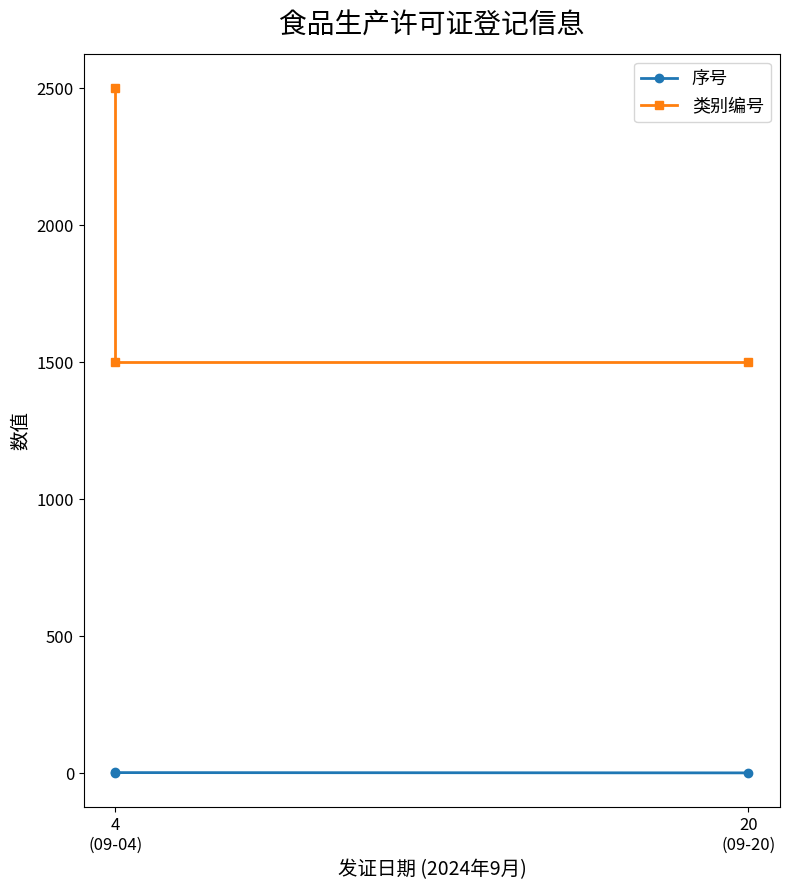

What is the value of the 序号 point at the 2nd from the left?

2